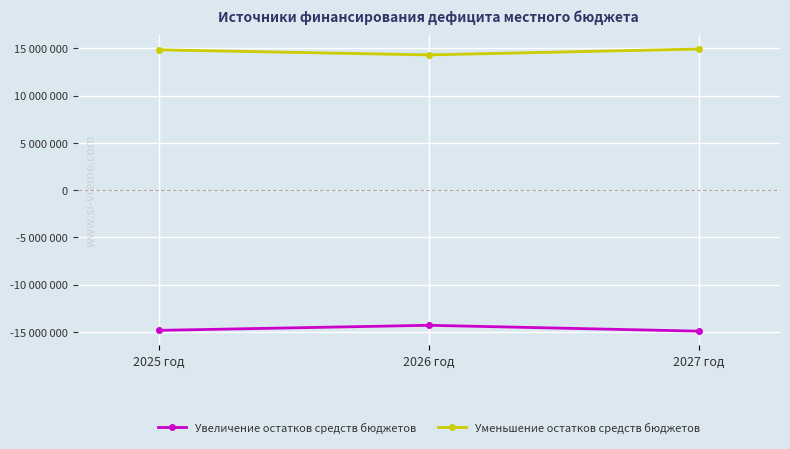

Where does the Уменьшение остатков средств бюджетов series first go above 14852408?

2027 год